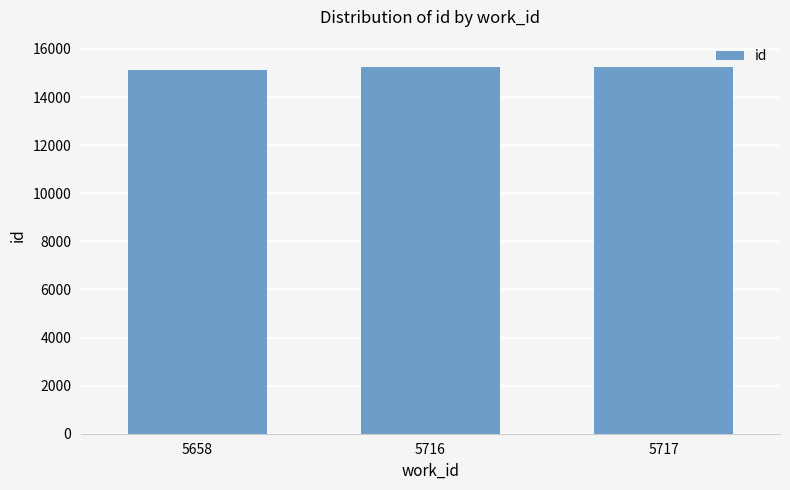

How many data points are less than 15245?

1